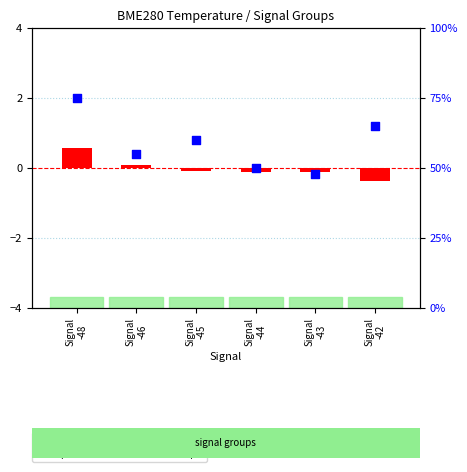

At which category is the sum across all series the highest?

Signal
-48